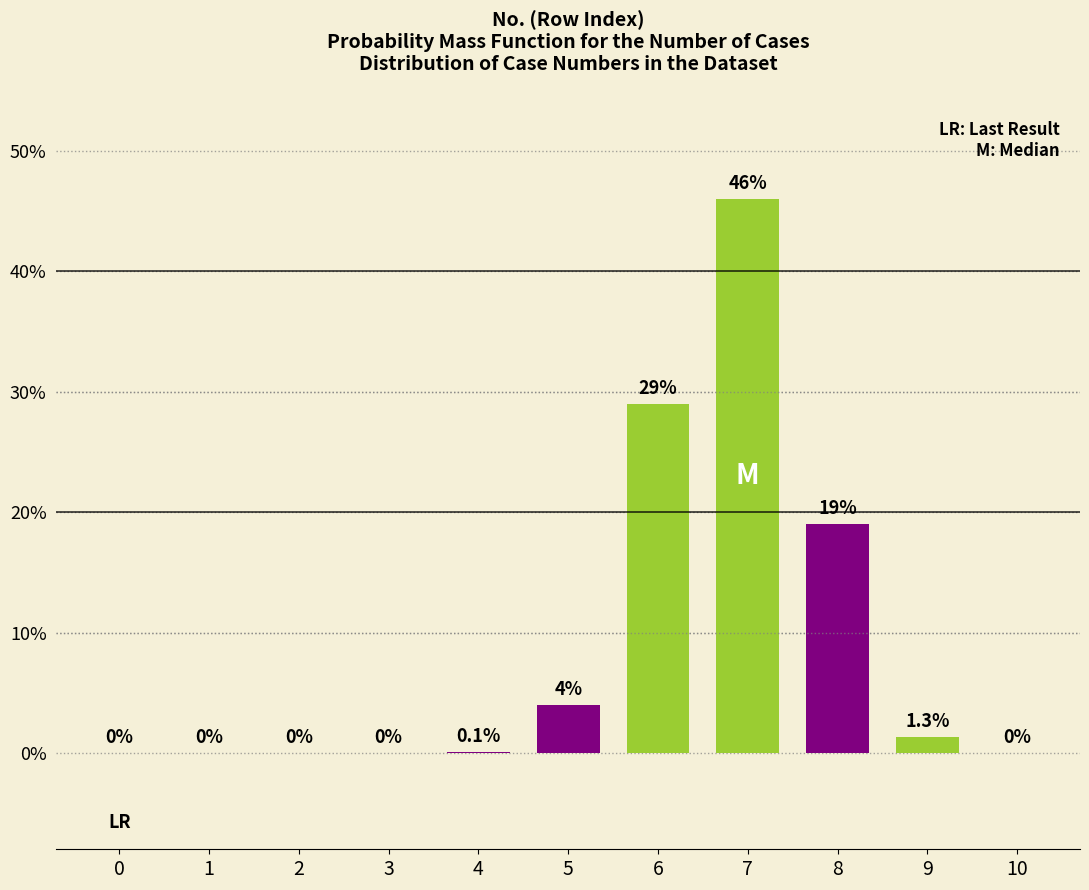

Reading left to right, transcribe all the data shown in this chart.

0=0.0	1=0.0	2=0.0	3=0.0	4=0.1	5=4.0	6=29.0	7=46.0	8=19.0	9=1.3	10=0.0